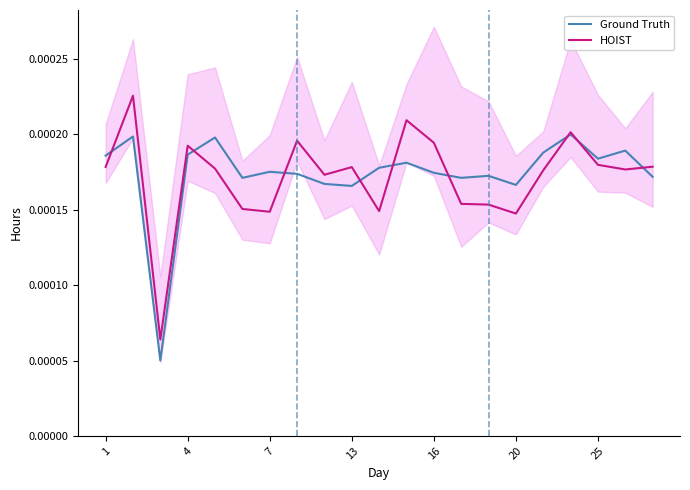

What are all the series names shown in the legend?

Ground Truth, HOIST